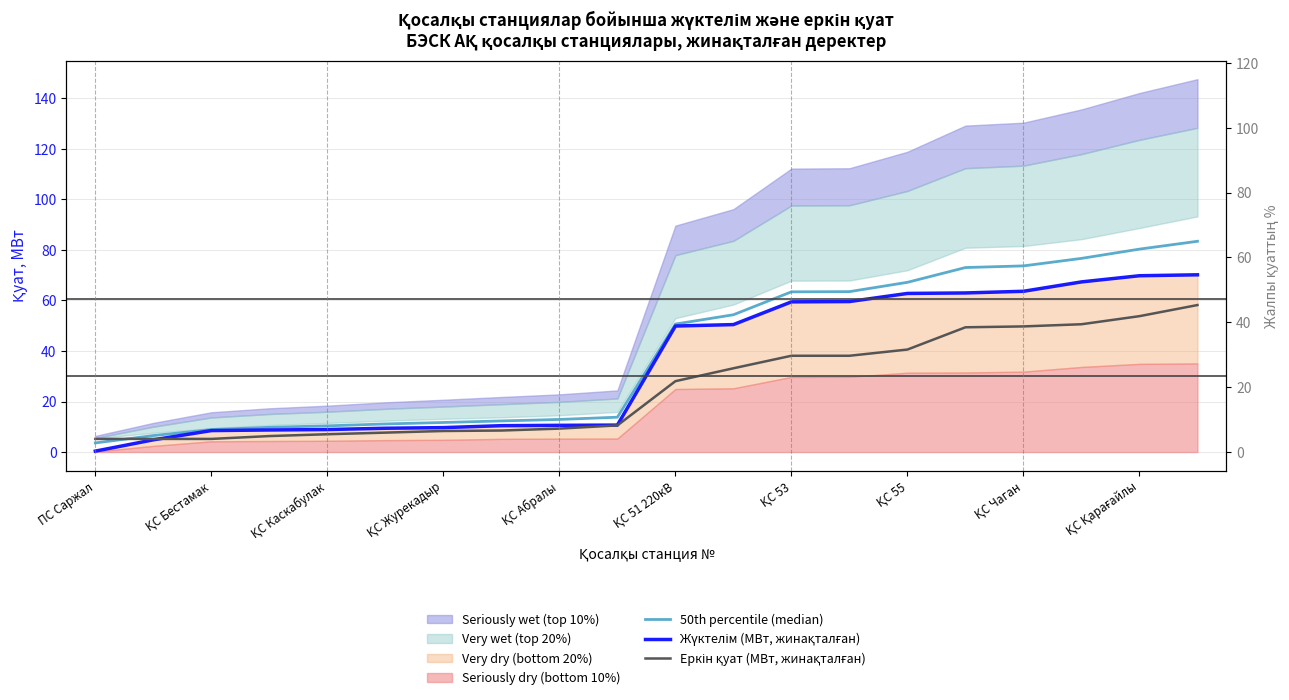

Where is Жүктелім (МВт, жинақталған) nearest to the value 35?

ҚС 51 220кВ